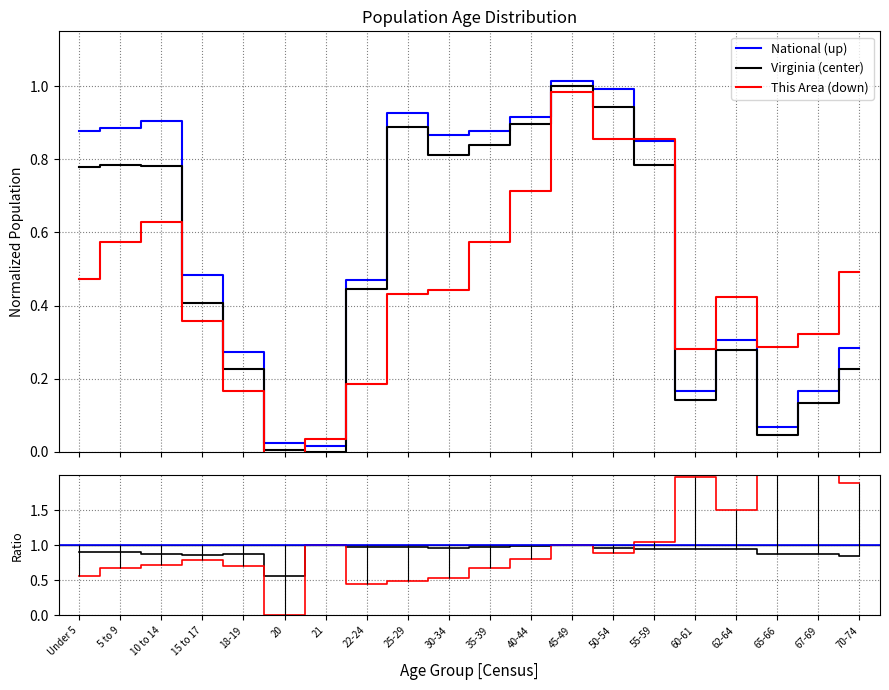

Reading left to right, list all the values displayed in this chart.

This Area: 0.5	0.6	0.6	0.4	0.2	-0.0	0.0	0.2	0.4	0.4	0.6	0.7	1.0	0.9	0.9	0.3	0.4	0.3	0.3	0.5
Virginia: 0.8	0.8	0.8	0.4	0.2	0.0	0.0	0.4	0.9	0.8	0.8	0.9	1.0	0.9	0.8	0.1	0.3	0.0	0.1	0.2
National: 0.9	0.9	0.9	0.5	0.3	0.0	0.0	0.5	0.9	0.9	0.9	0.9	1.0	1.0	0.8	0.2	0.3	0.1	0.2	0.3